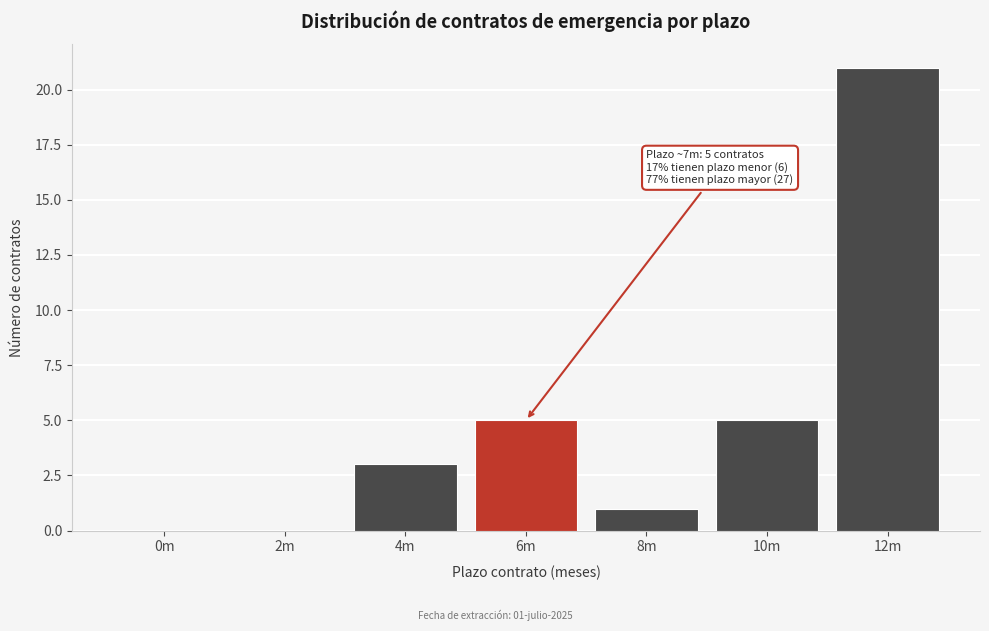

Reading left to right, what are all the values shown in this chart?

0m=0	2m=0	4m=3	6m=5	8m=1	10m=5	12m=21